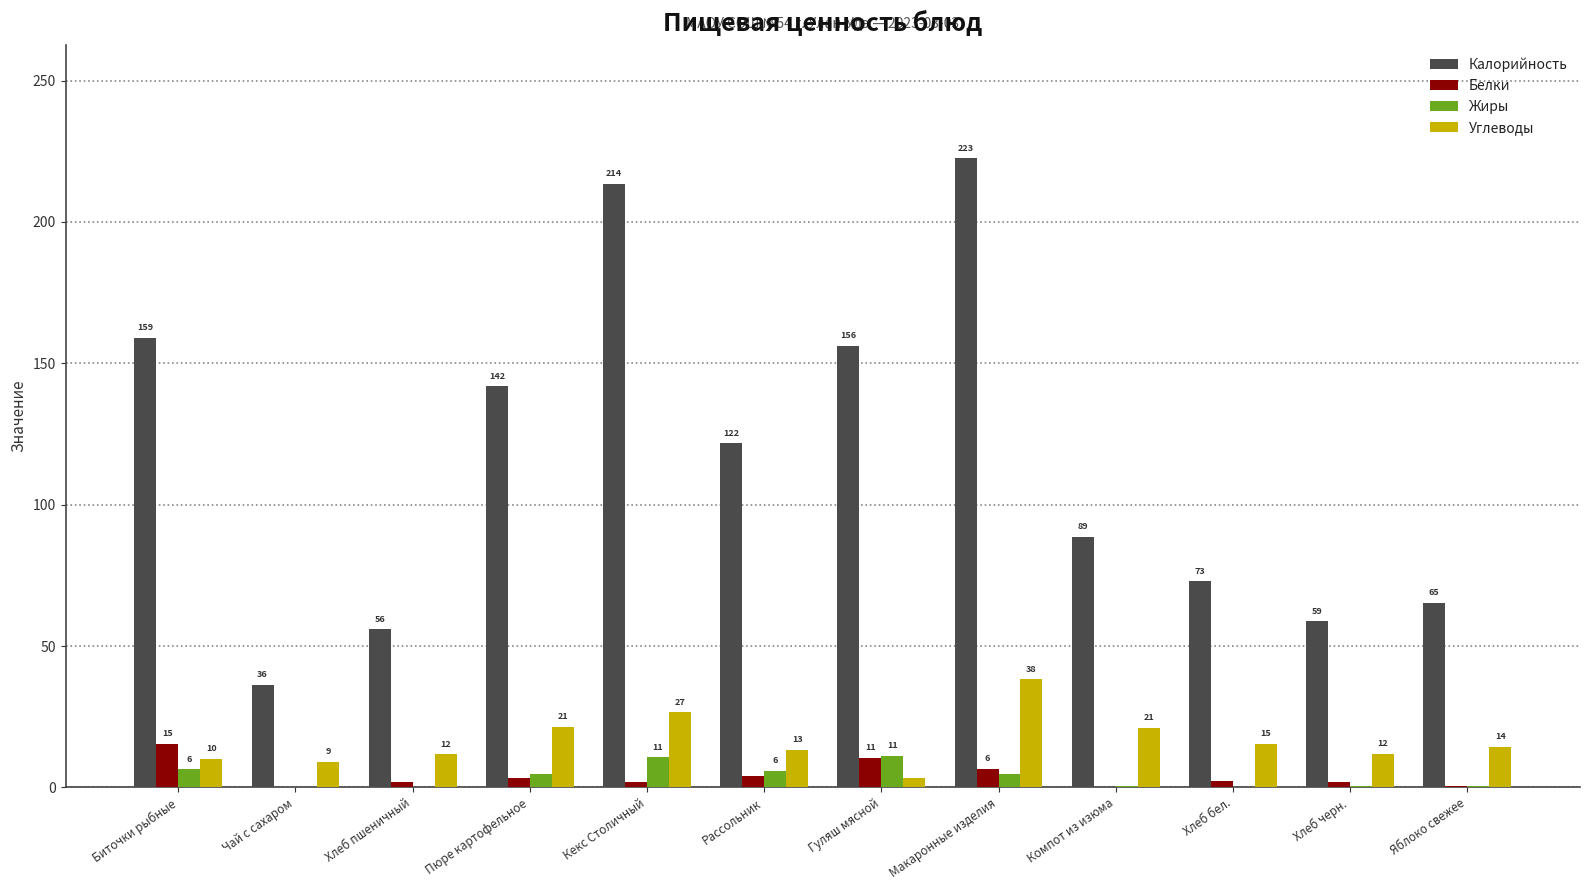

Is the value of Углеводы at Хлеб пшеничный greater than the value of Жиры at Рассольник?

Yes